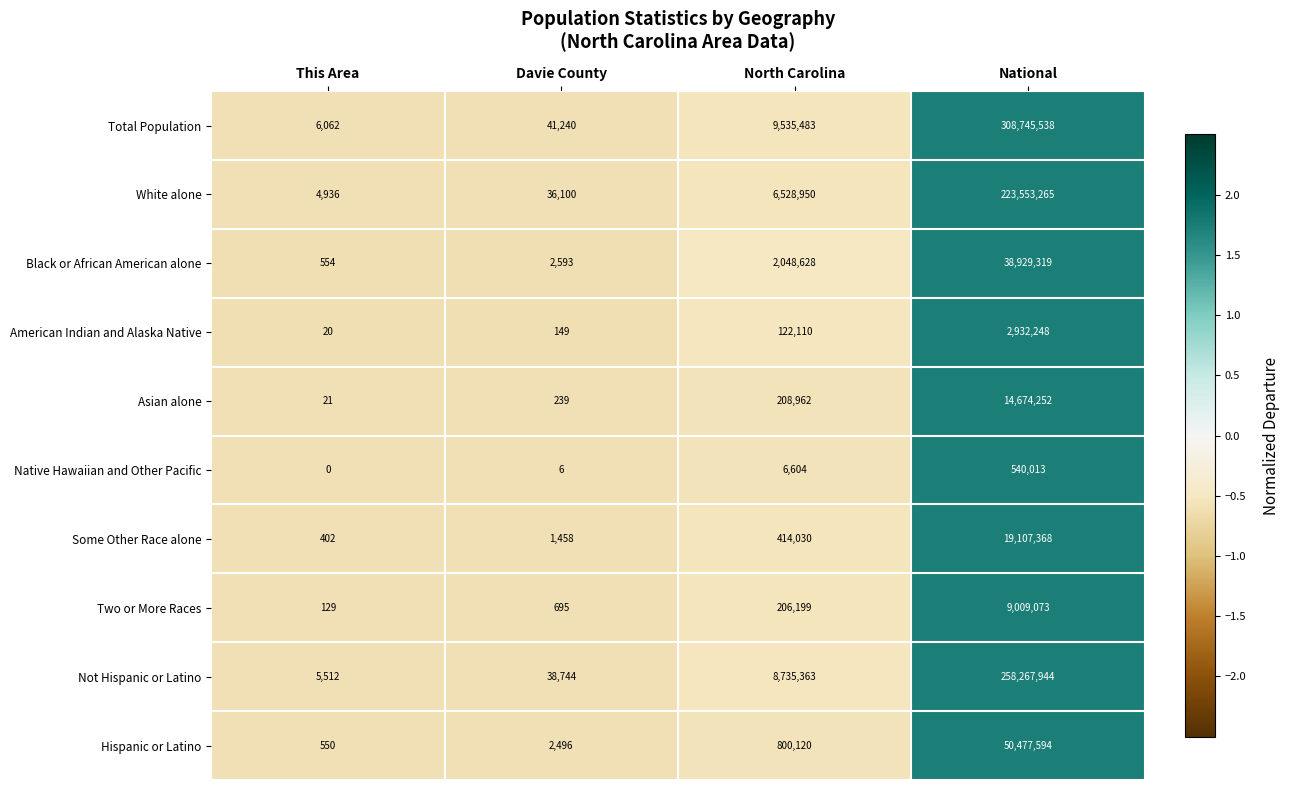

What is the spread (max minus min) of values at Davie County?

41234